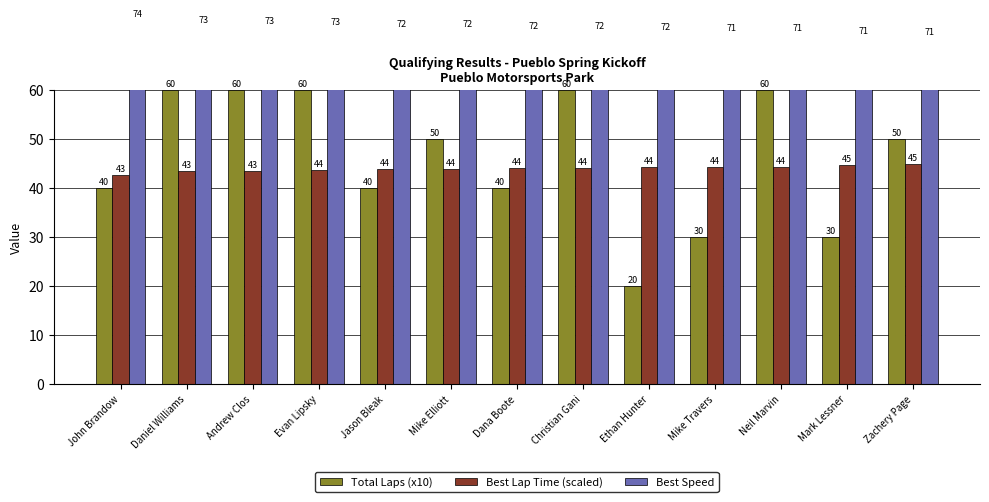

Does the chart contain stacked bars?

No